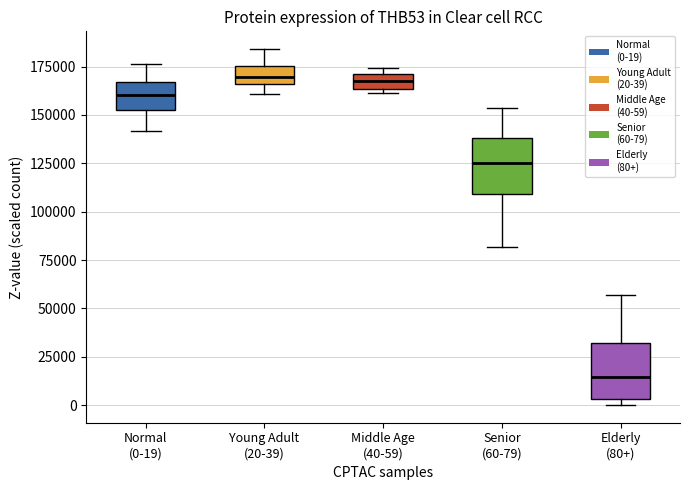

Where does the upper whisker of the box for Normal (0-19) end on the y-axis? The values are not printed on the chart, so give them approximately, as read against the axis.

175000